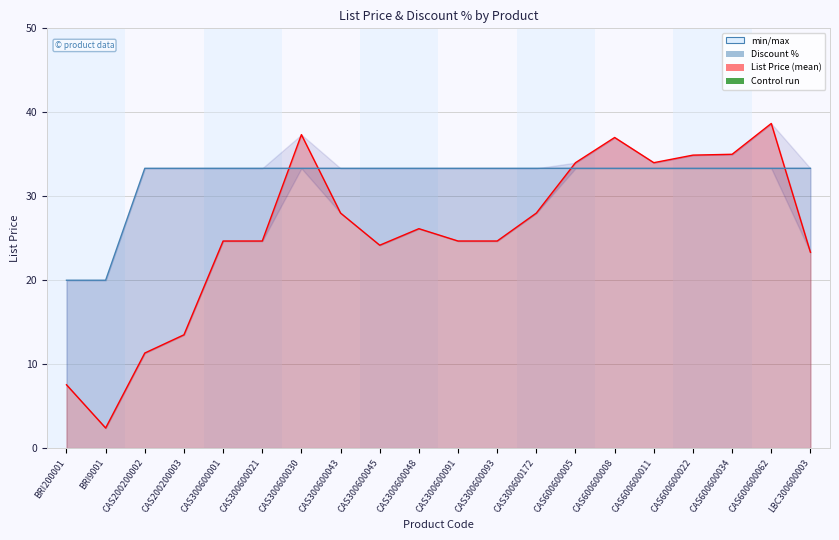

The Discount % series shows 33.3 at CAS600600011. True or false?

True